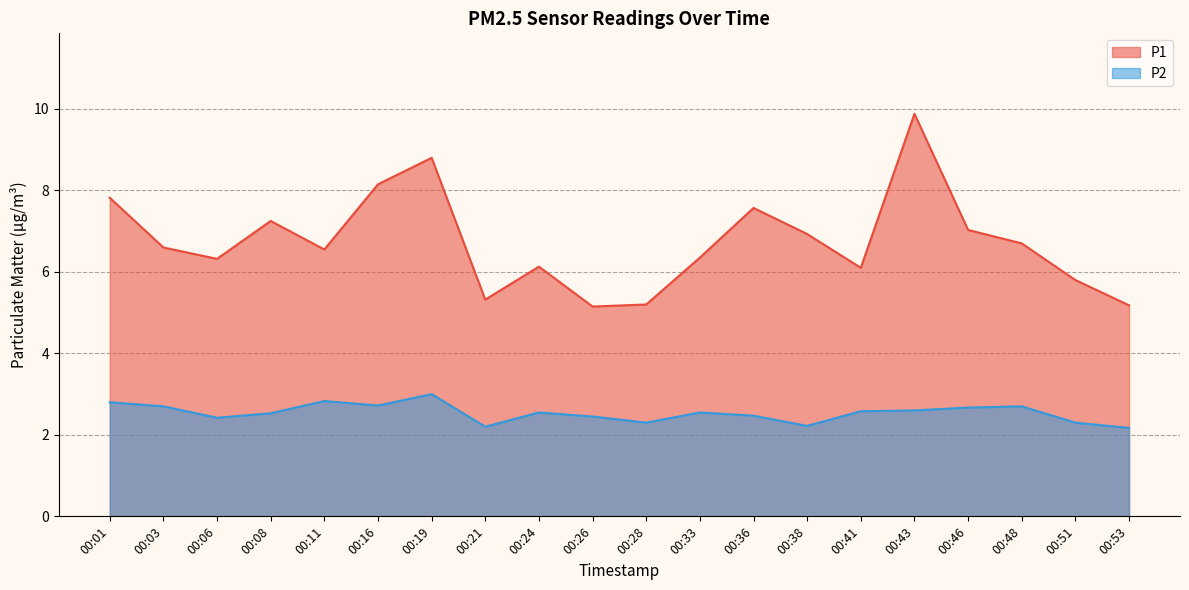

How many categories are shown in the chart?

20